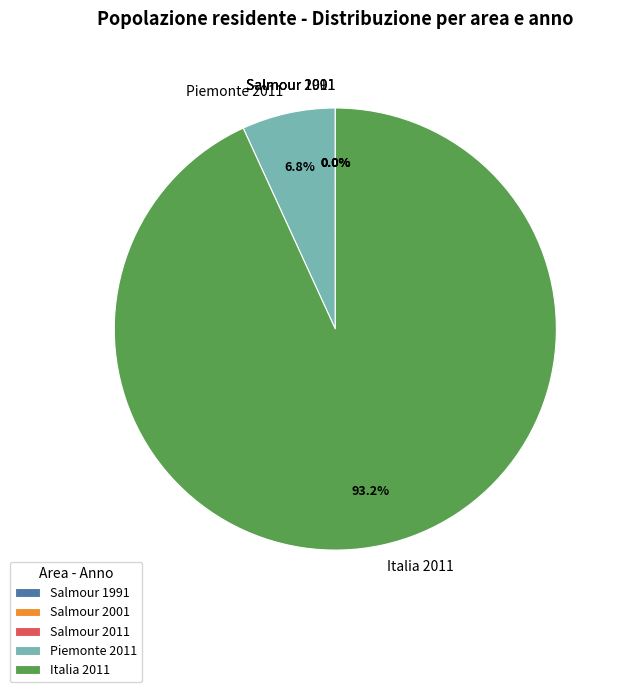

Which slice is the largest?

Italia 2011